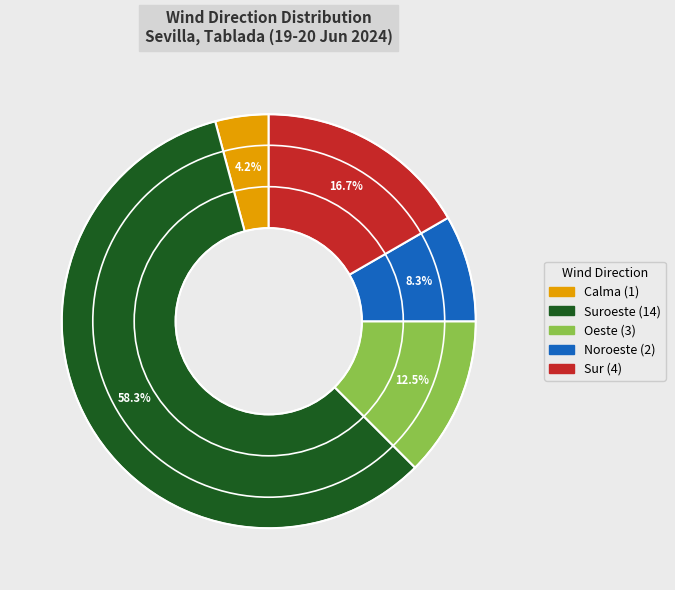

How many slices are in this pie chart?

5